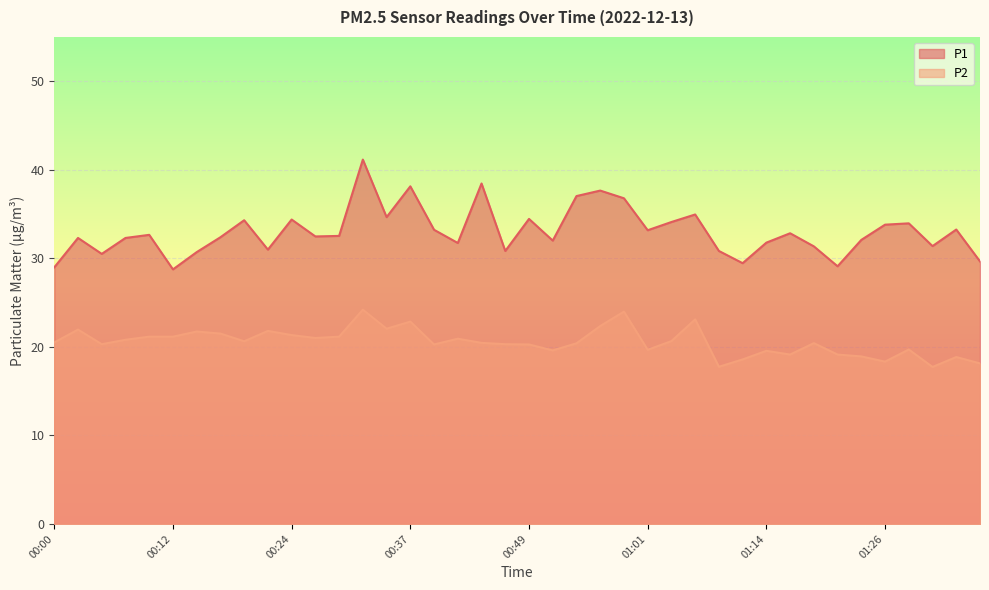

What are all the series names shown in the legend?

P1, P2